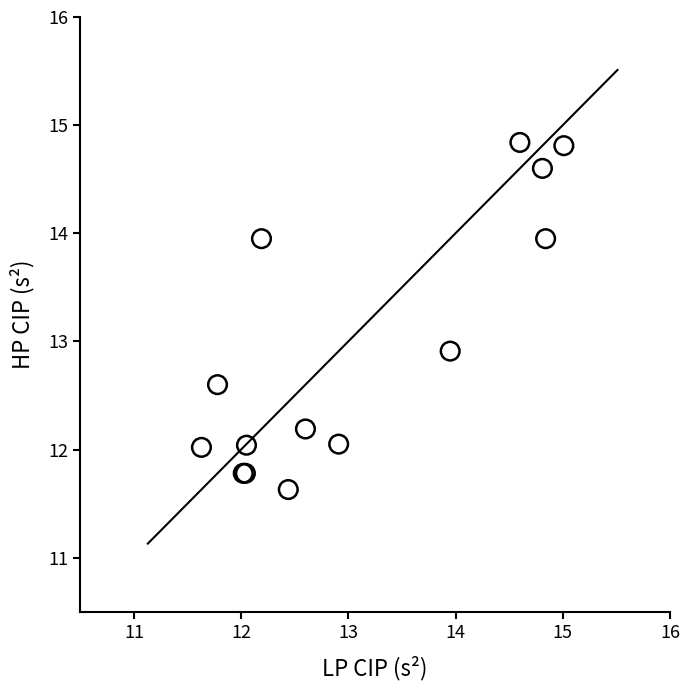

What Y value in the scatter plot is closest to 13?

12.9